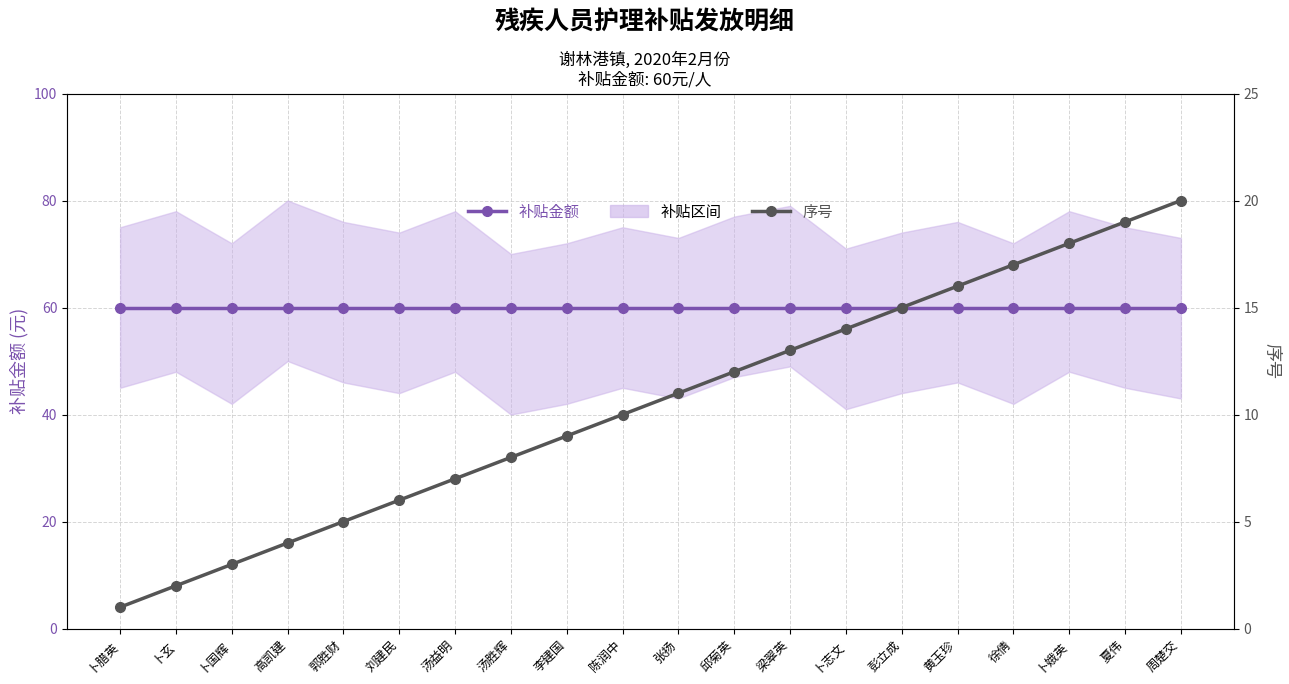

Does the chart have visible grid lines?

Yes